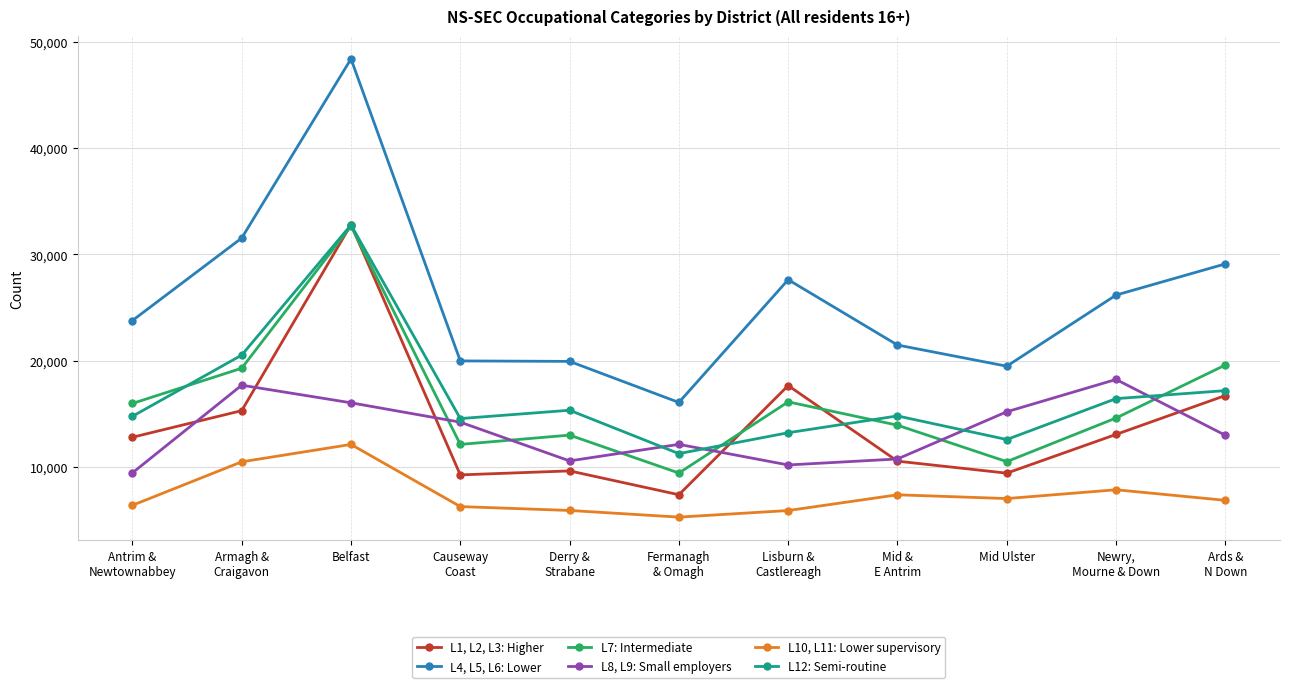

At which category is the sum across all series the highest?

Belfast